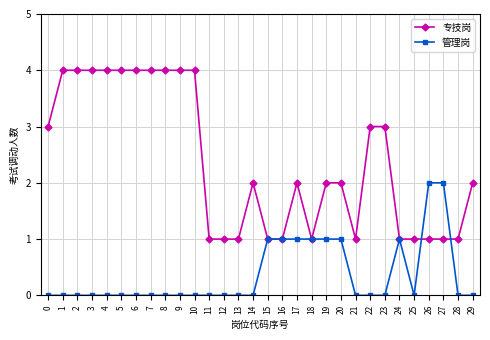

True or false: 管理岗 and 专技岗 intersect in this chart.

True